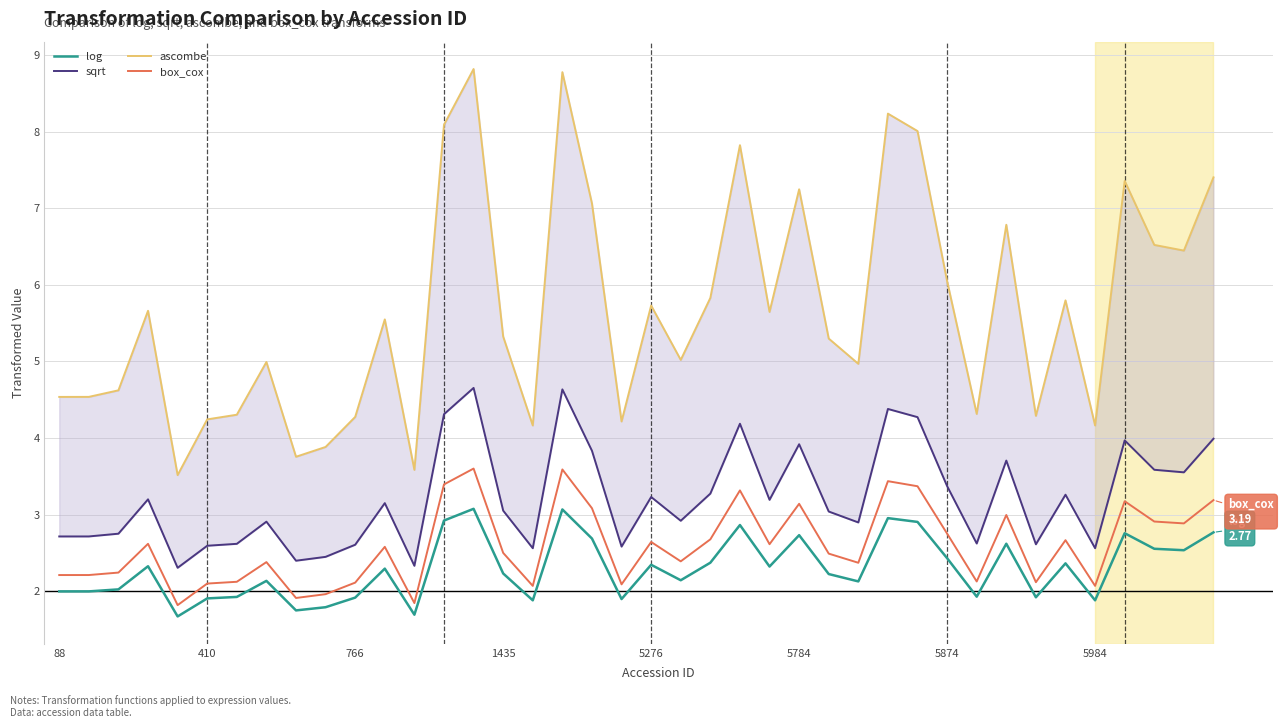

True or false: log and box_cox intersect in this chart.

False